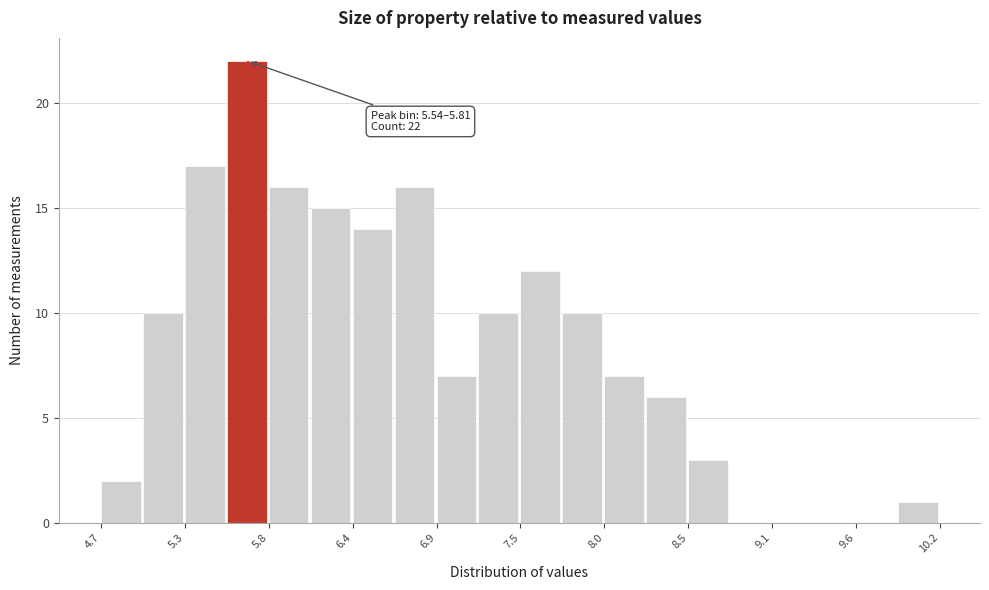

Read against the x-axis, roughly where is the centre of the tallest bar?

5.7